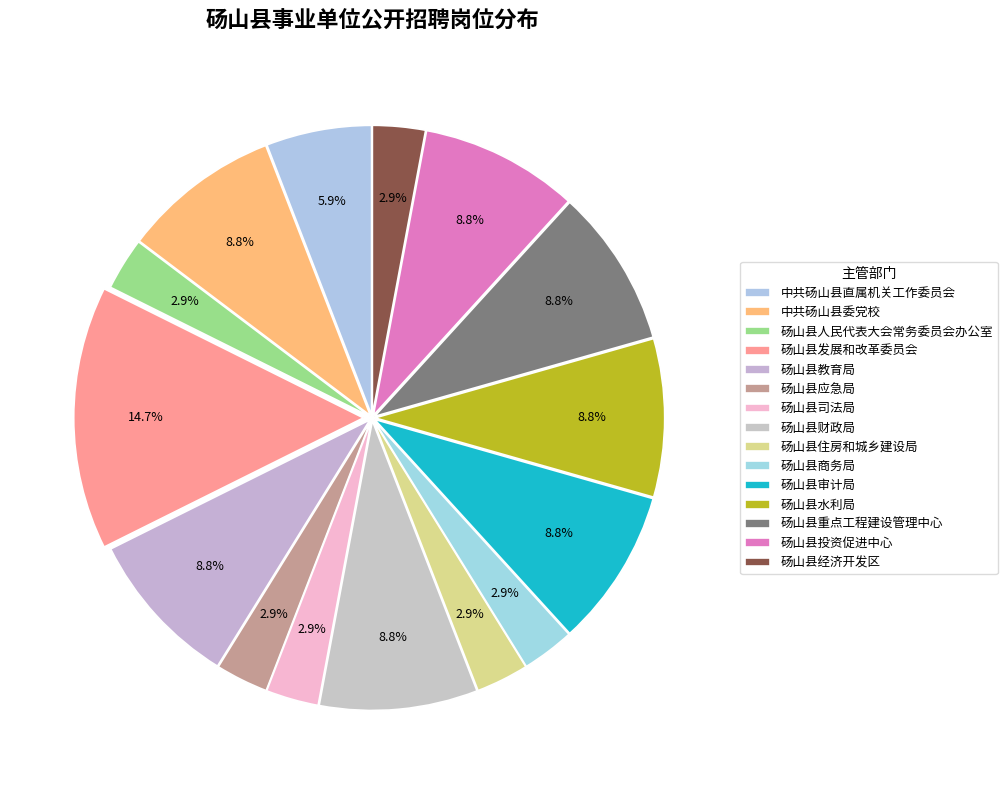

Count the number of slices in the pie.

15